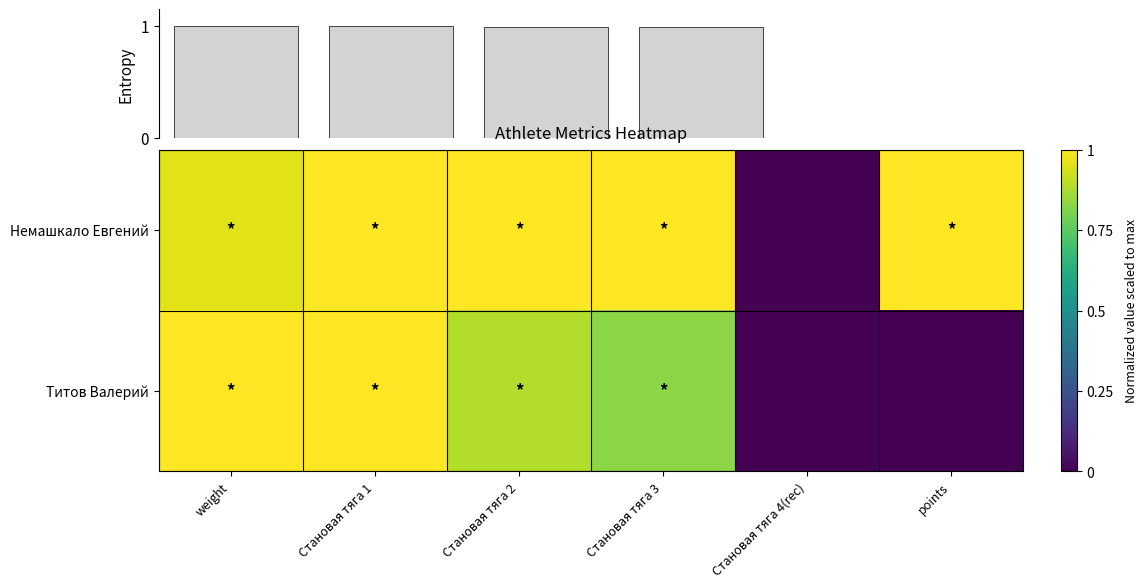

What is the difference between the Немашкало Евгений values at Становая тяга 4(rec) and points?

1.0